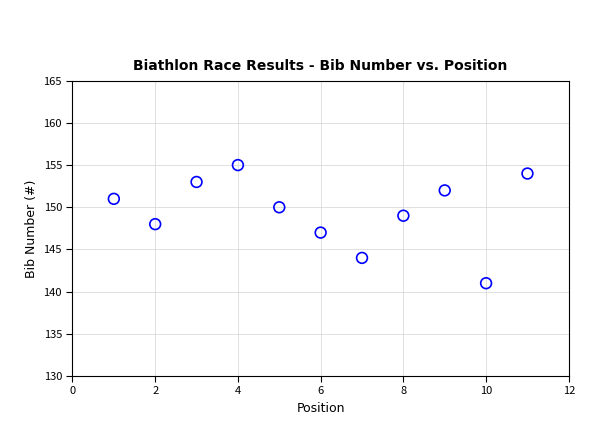

What is the range of Y values (max minus min)?

14